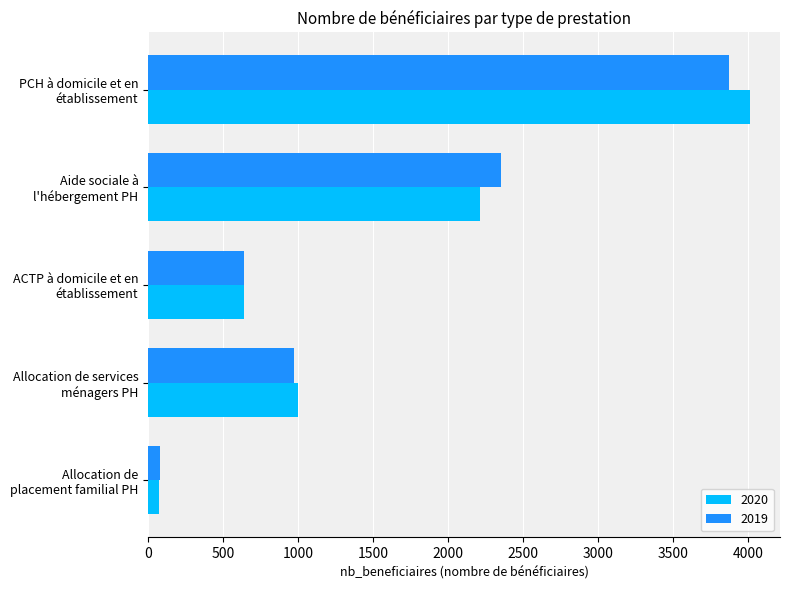

Which series has the widest spread of values?

2020